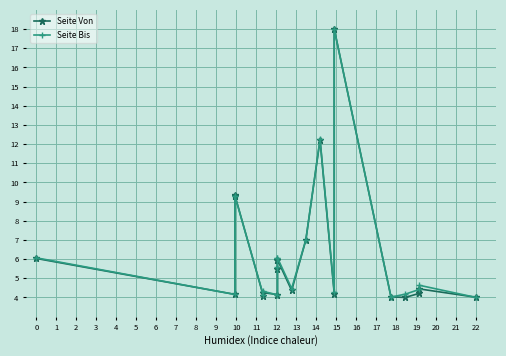

True or false: Seite Bis has a value of 5.8 at 22.

False